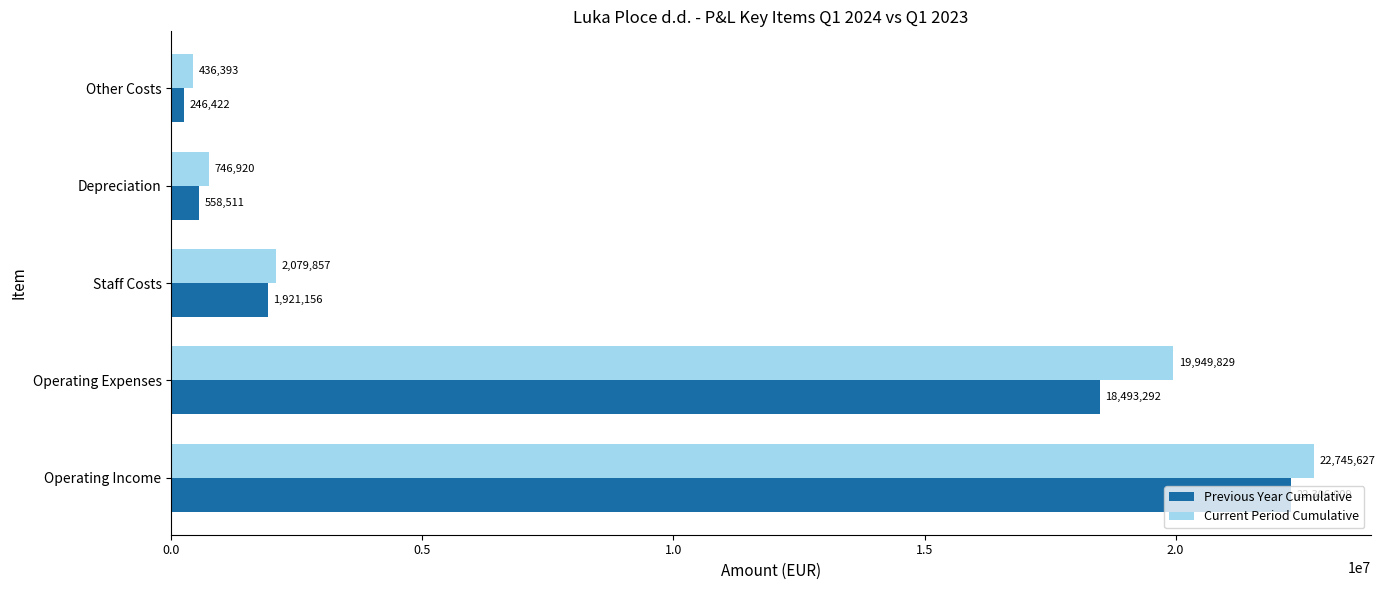

List the labels in order of Current Period Cumulative value, largest first.

Operating Income, Operating Expenses, Staff Costs, Depreciation, Other Costs